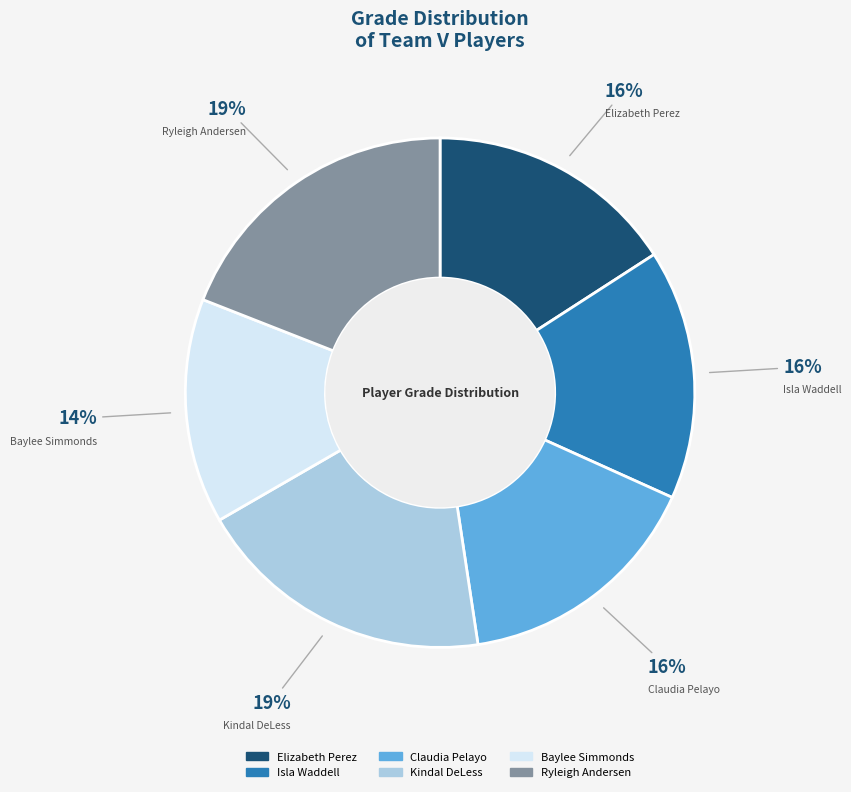

Is there any slice that represents more than half of the pie?

No